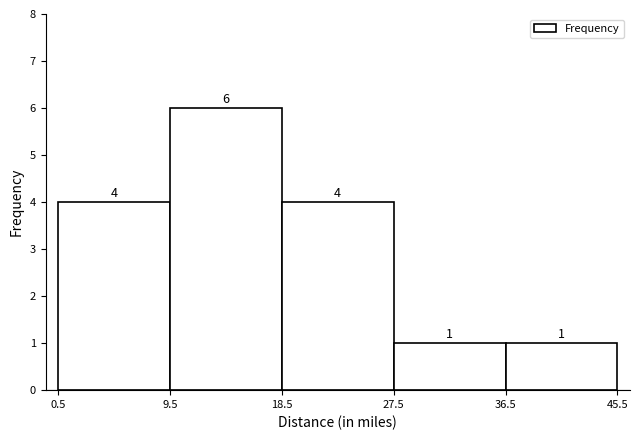

Reading left to right, list every bar in this chart as the range it spans on the x-axis followed by its height.

0.5 to 9.5: 4
9.5 to 18.5: 6
18.5 to 27.5: 4
27.5 to 36.5: 1
36.5 to 45.5: 1